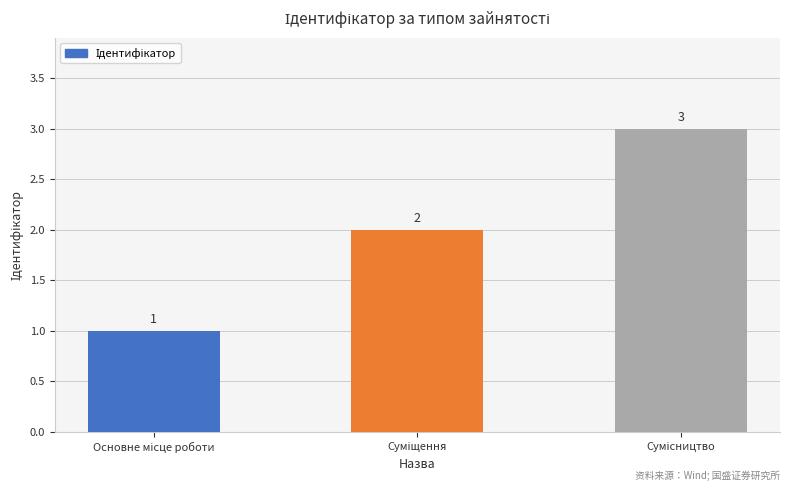

What is the value of the 2nd bar from the left?

2